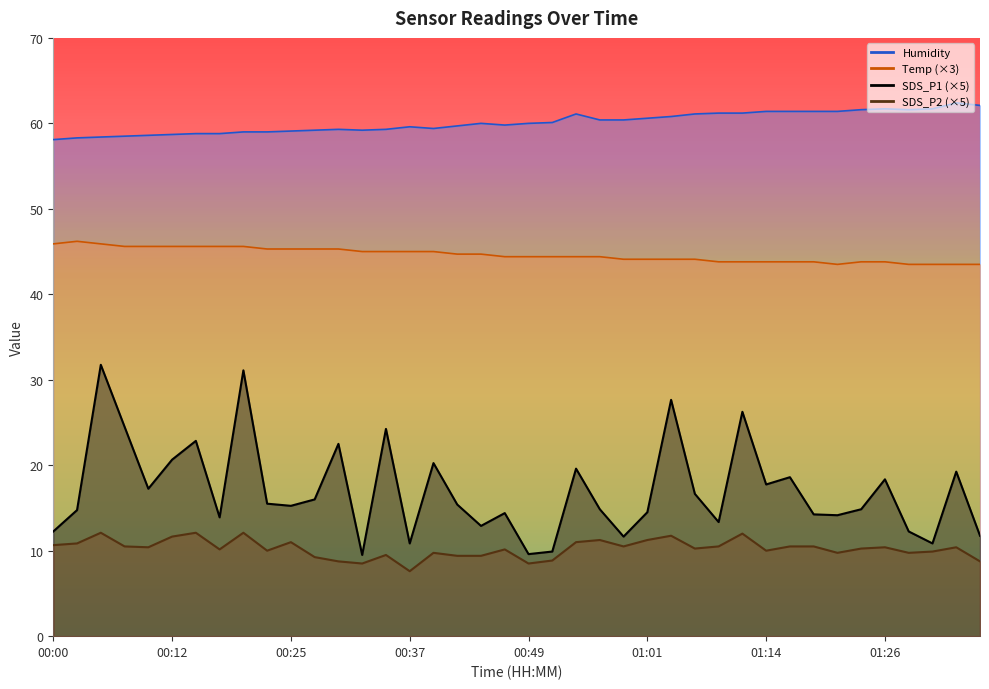

Rank the series at 01:06 from highest to lowest value.

Humidity, Temp, SDS_P1, SDS_P2